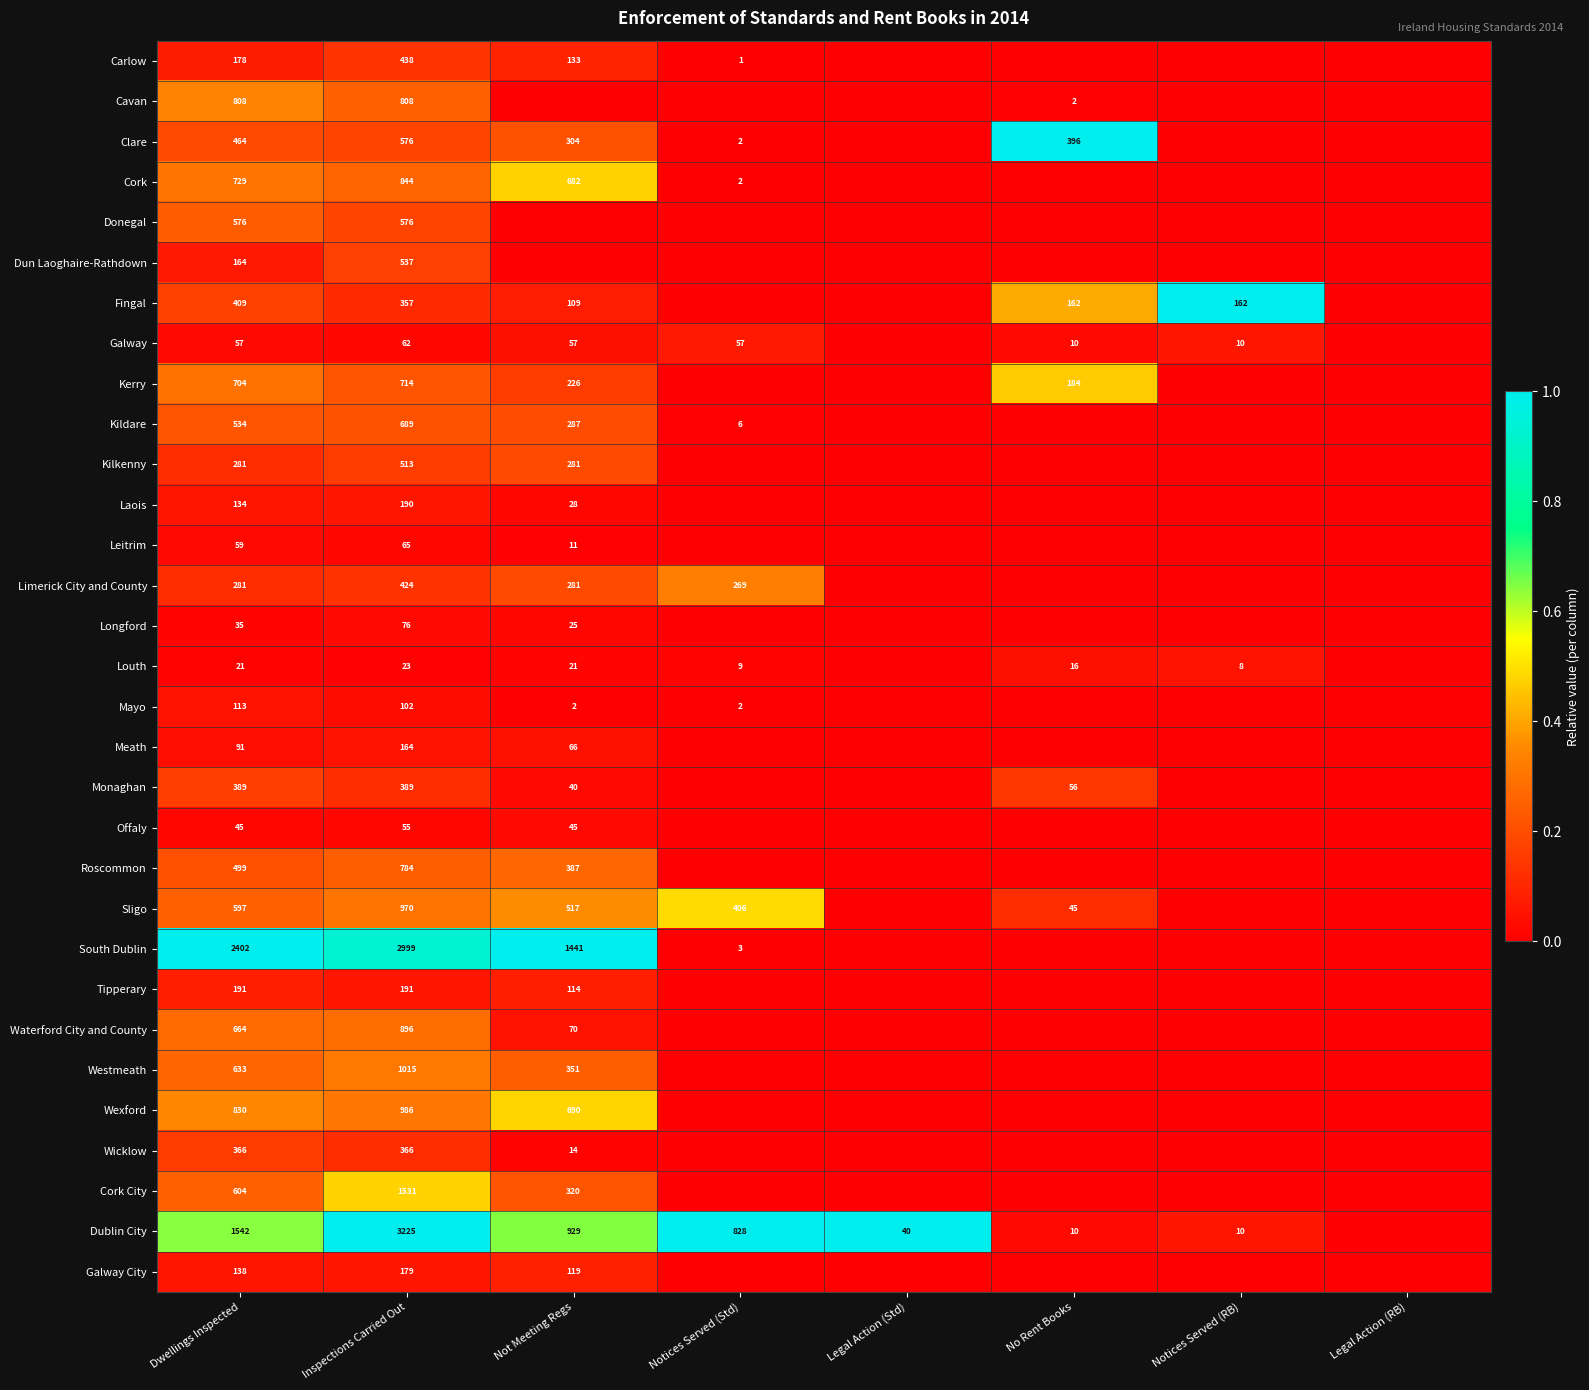

True or false: Mayo has a value of 113 at Dwellings Inspected.

True